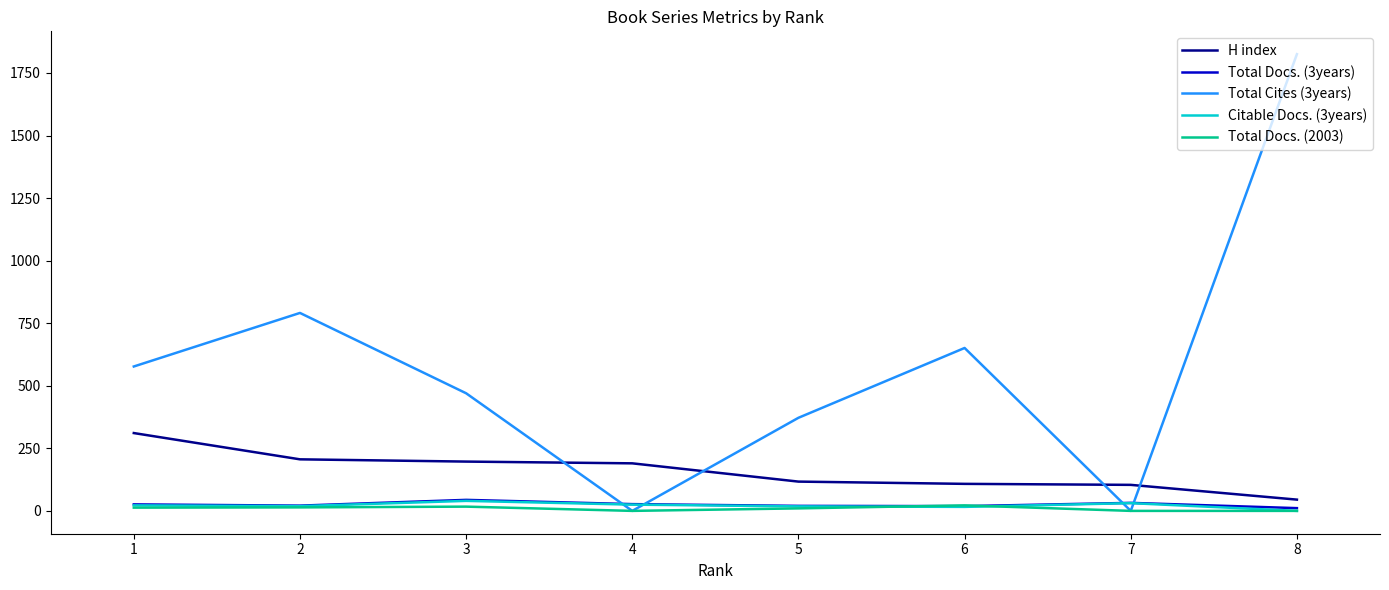

What is the greatest value displayed?

1825